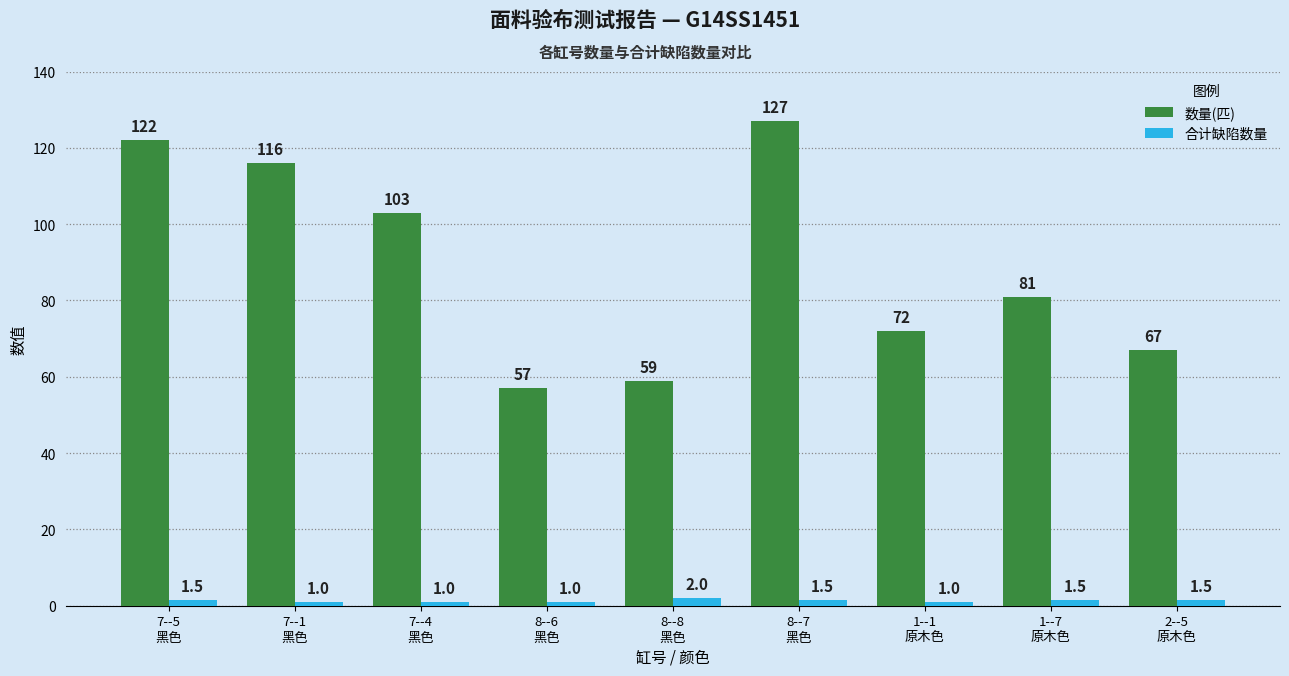

What is the sum of all 数量(匹) values?

804.0